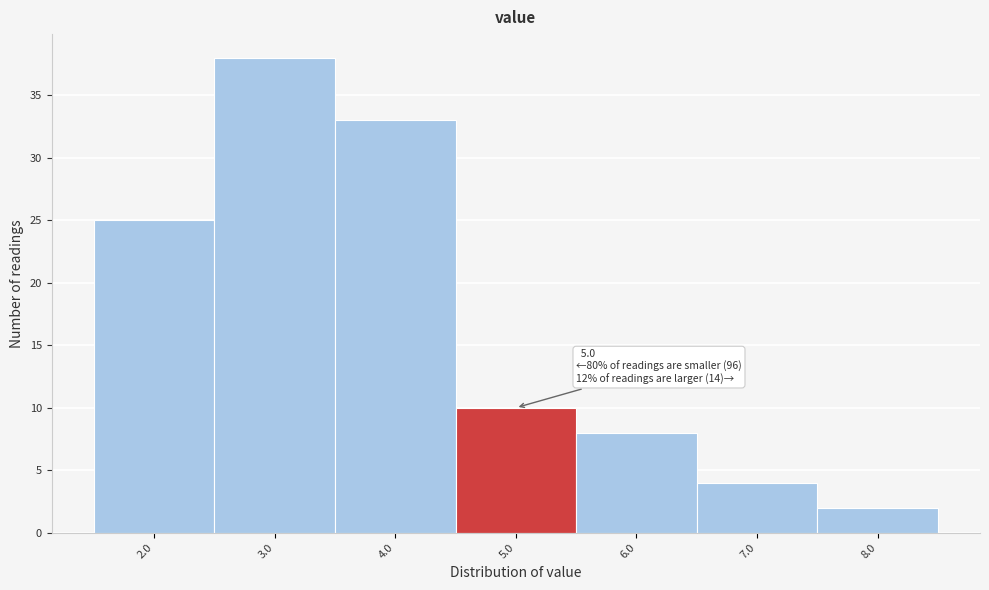

Reading left to right, transcribe all the data shown in this chart.

25	38	33	10	8	4	2